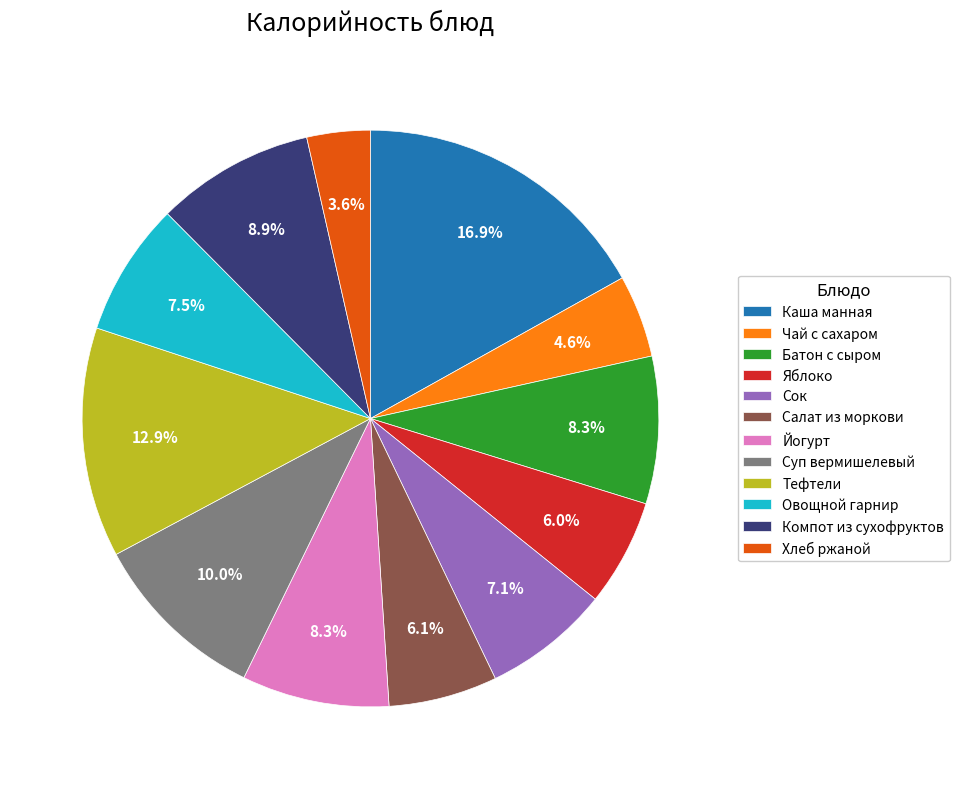

How many slices are in this pie chart?

12